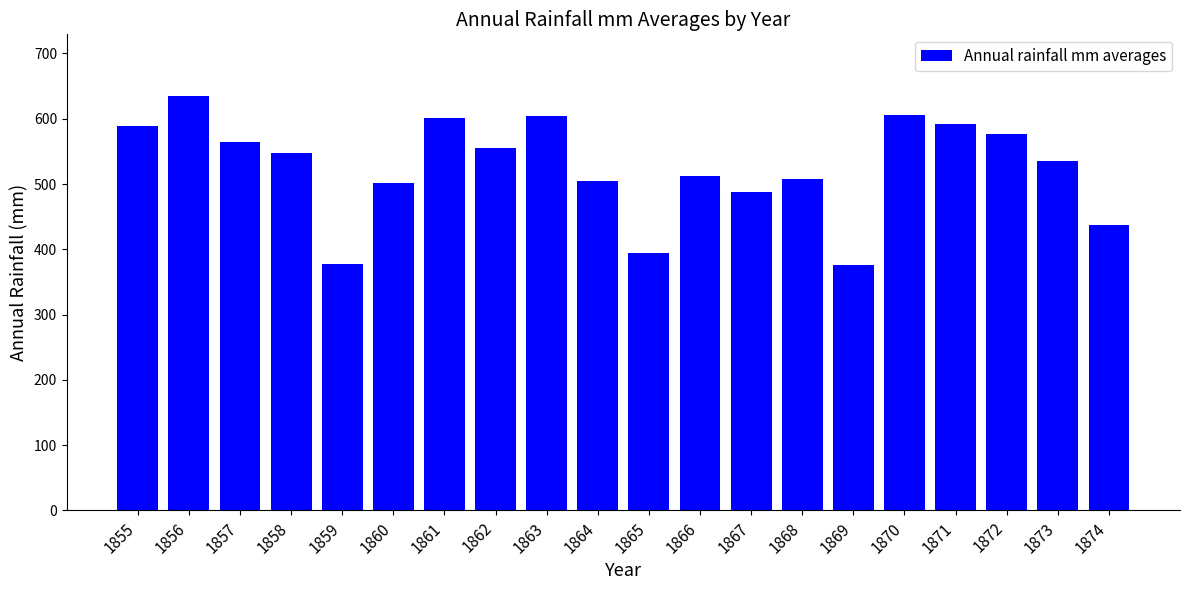

What is the approximate value at 1856?

634.2